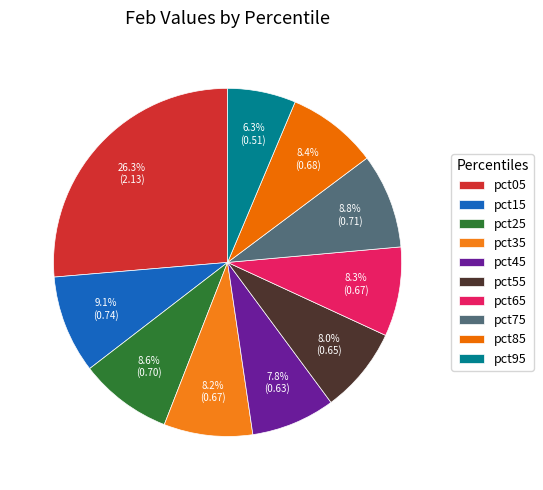

Is it true that pct65 is 8% of the pie?

True